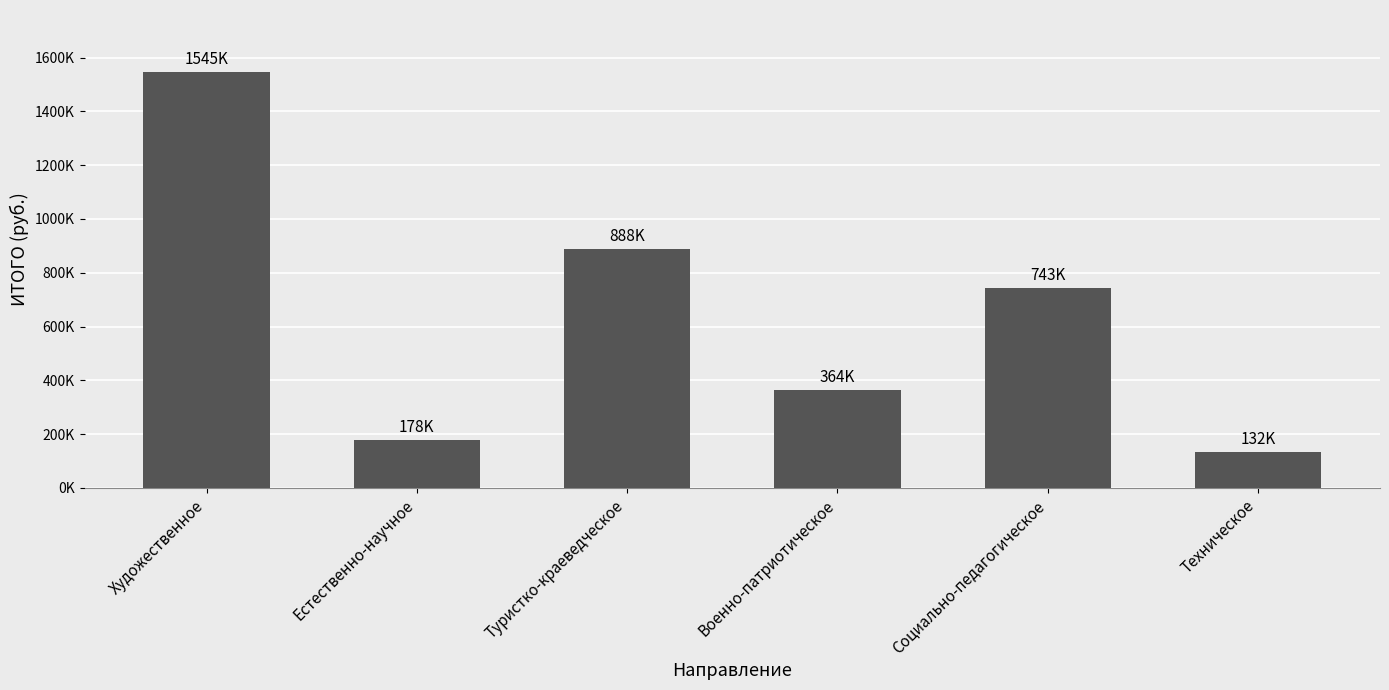

What is the difference between the values at Техническое and Естественно-научное?

45993.0